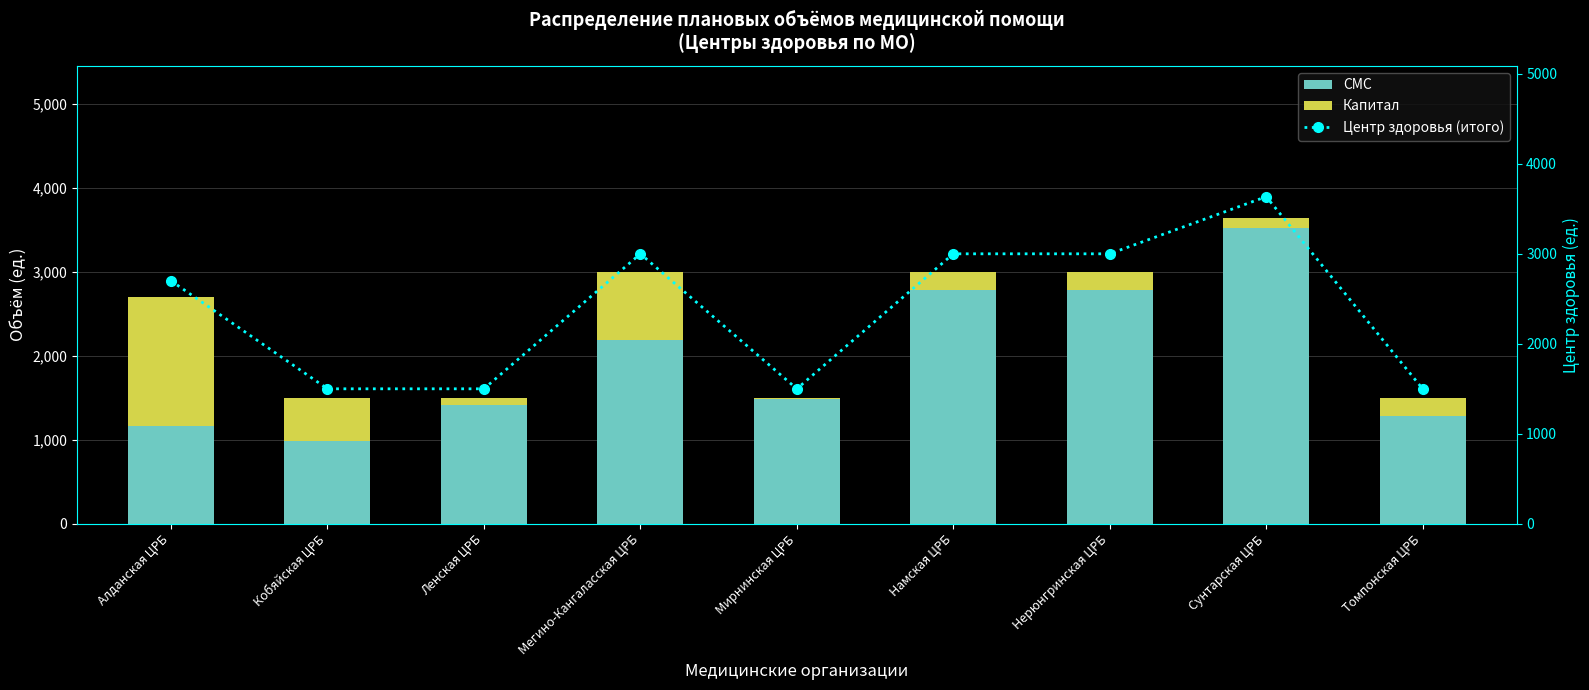

Which series has the widest spread of values?

СМС